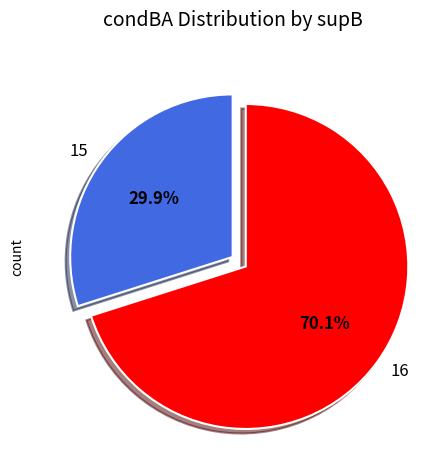

How many segments does this pie chart have?

2